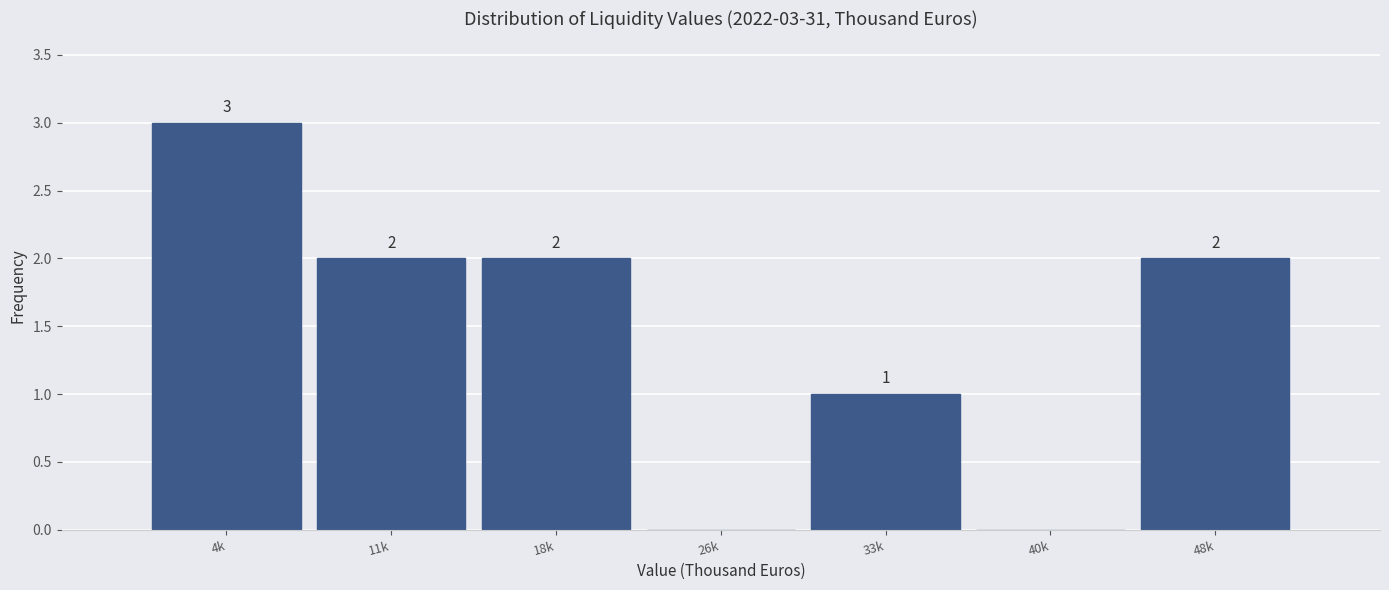

Reading left to right, transcribe all the data shown in this chart.

4k=3	11k=2	18k=2	26k=0	33k=1	40k=0	48k=2